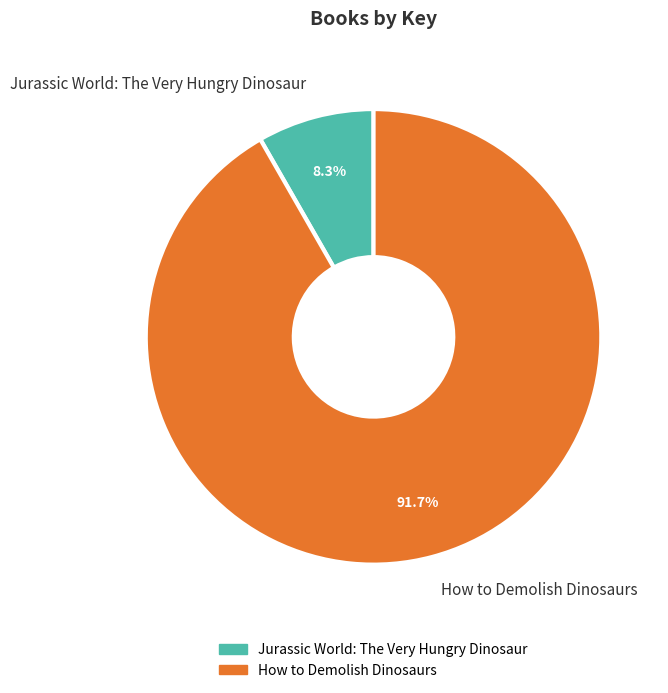

Is Jurassic World: The Very Hungry Dinosaur the majority of the pie?

No